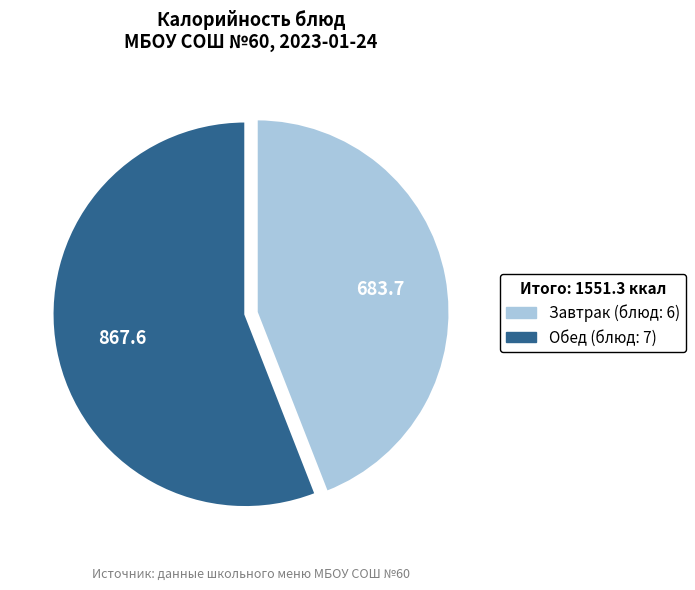

Is there any slice that represents more than half of the pie?

Yes